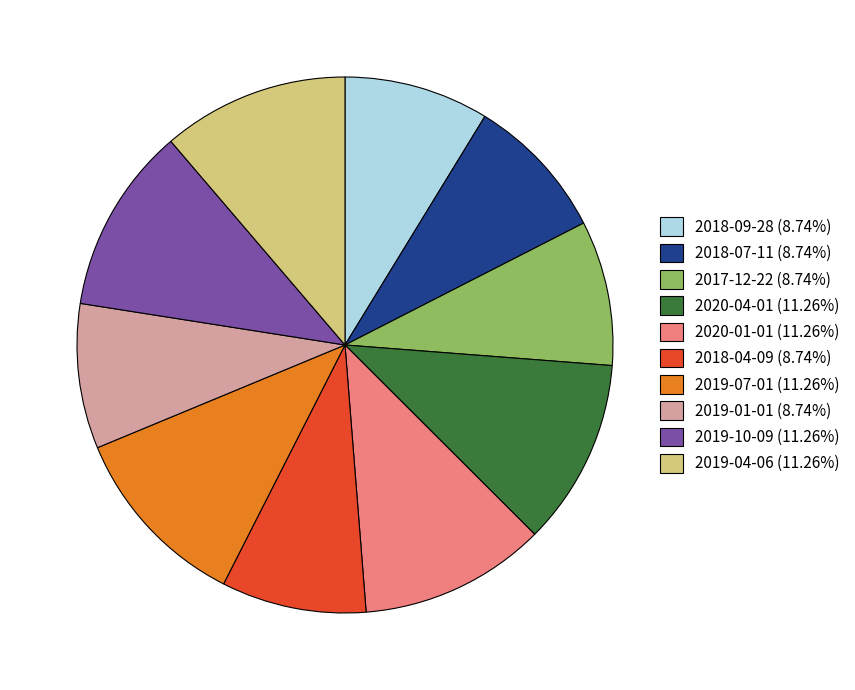

Is it true that 2019-04-06 is 11% of the pie?

True